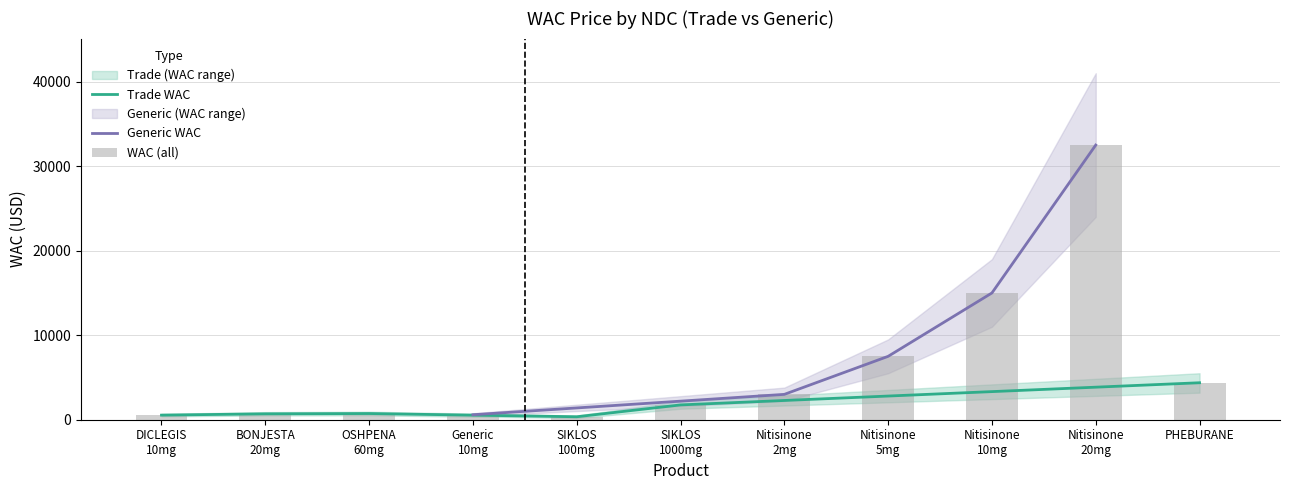

Reading right to left, extract all data points from this chart.

4375.0	32500.0	15000.0	7500.0	3000.0	1752.6	350.4	591.3	731.7	697.2	544.0